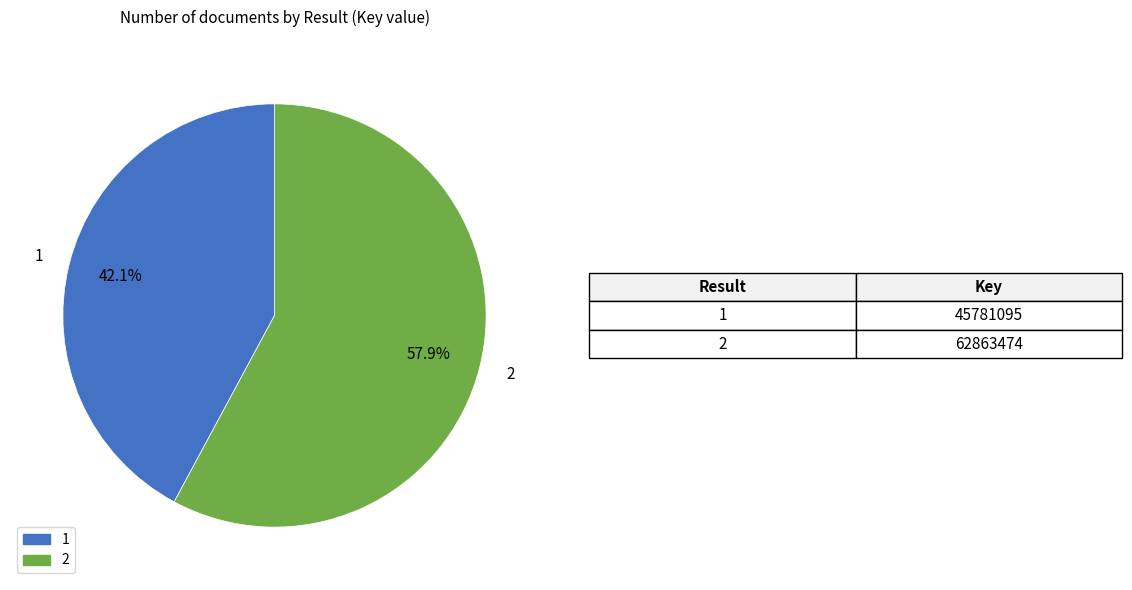

To the nearest percent, what is the difference between the largest and smallest slice percentages?

16%